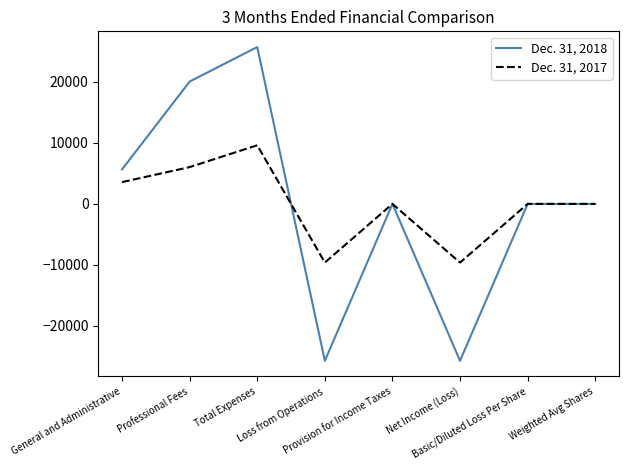

Which category has the highest value across all series?

Total Expenses